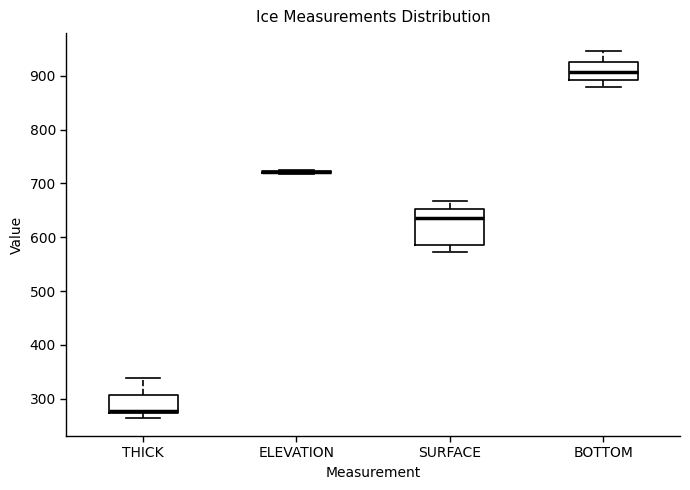

Which box is the tallest, from its lower edge to its upper edge?

SURFACE